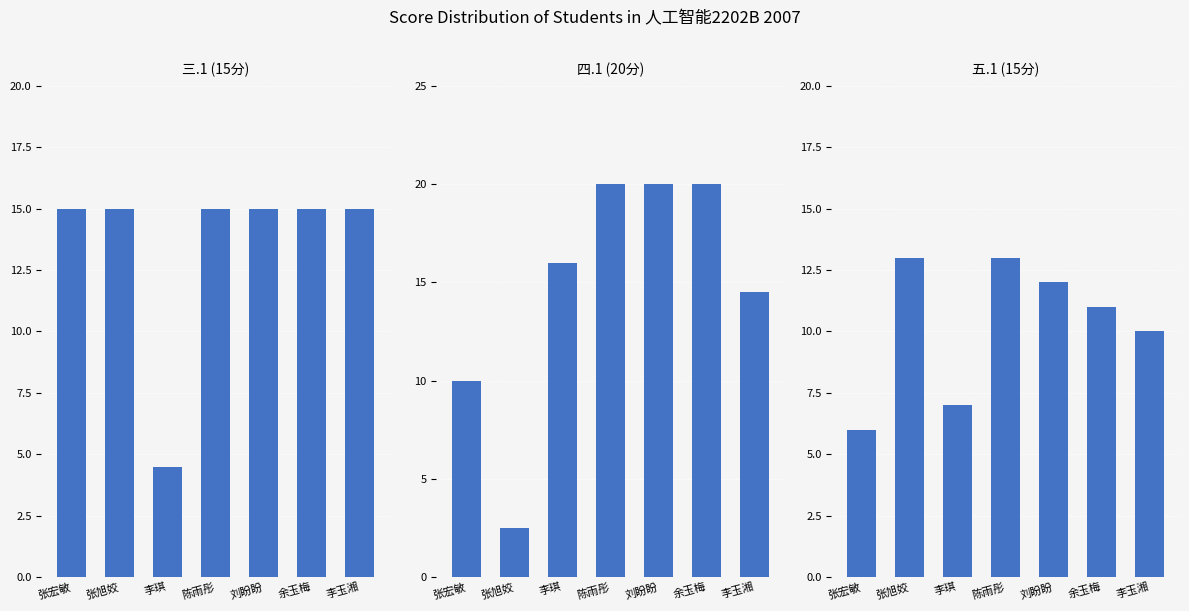

At how many categories does at least one series exceed 5?

7